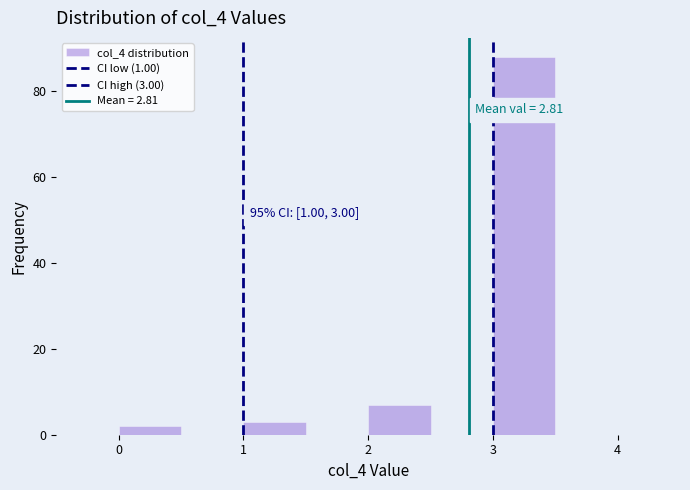

Over which range of the x-axis is the bar tallest?

3.0 to 3.5